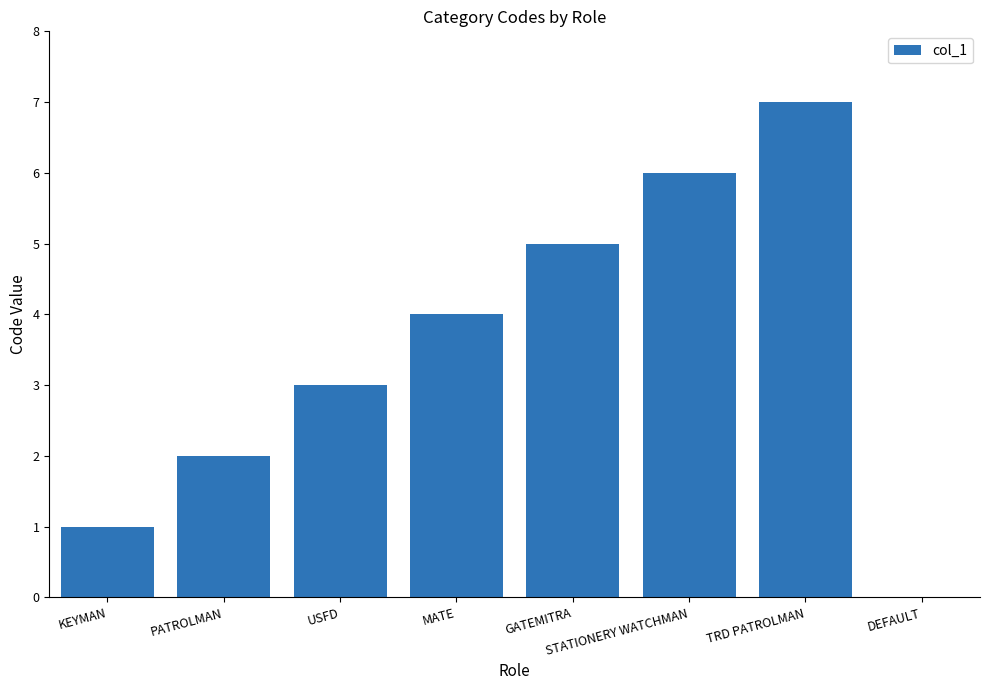

The value at DEFAULT is 0. True or false?

True